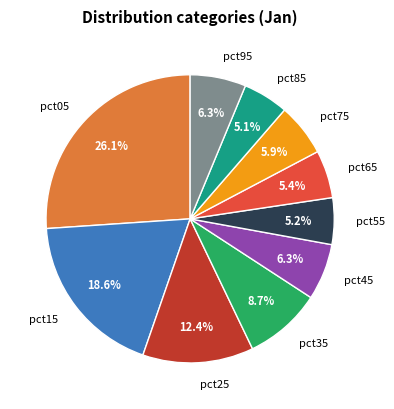

How many slices are in this pie chart?

10